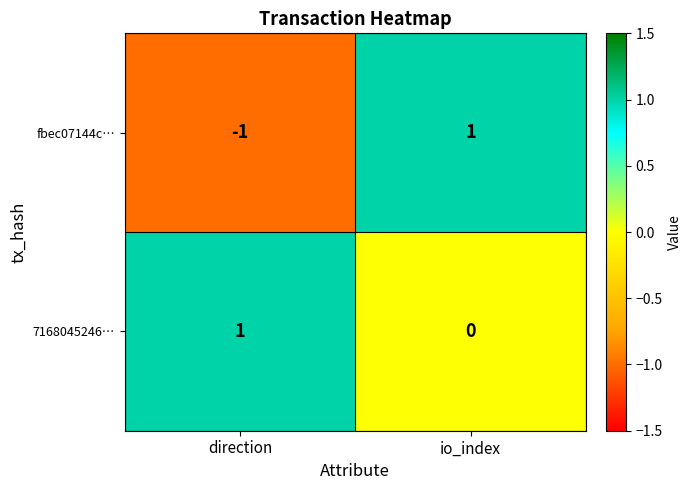

Which series has the largest total across all categories?

7168045246…